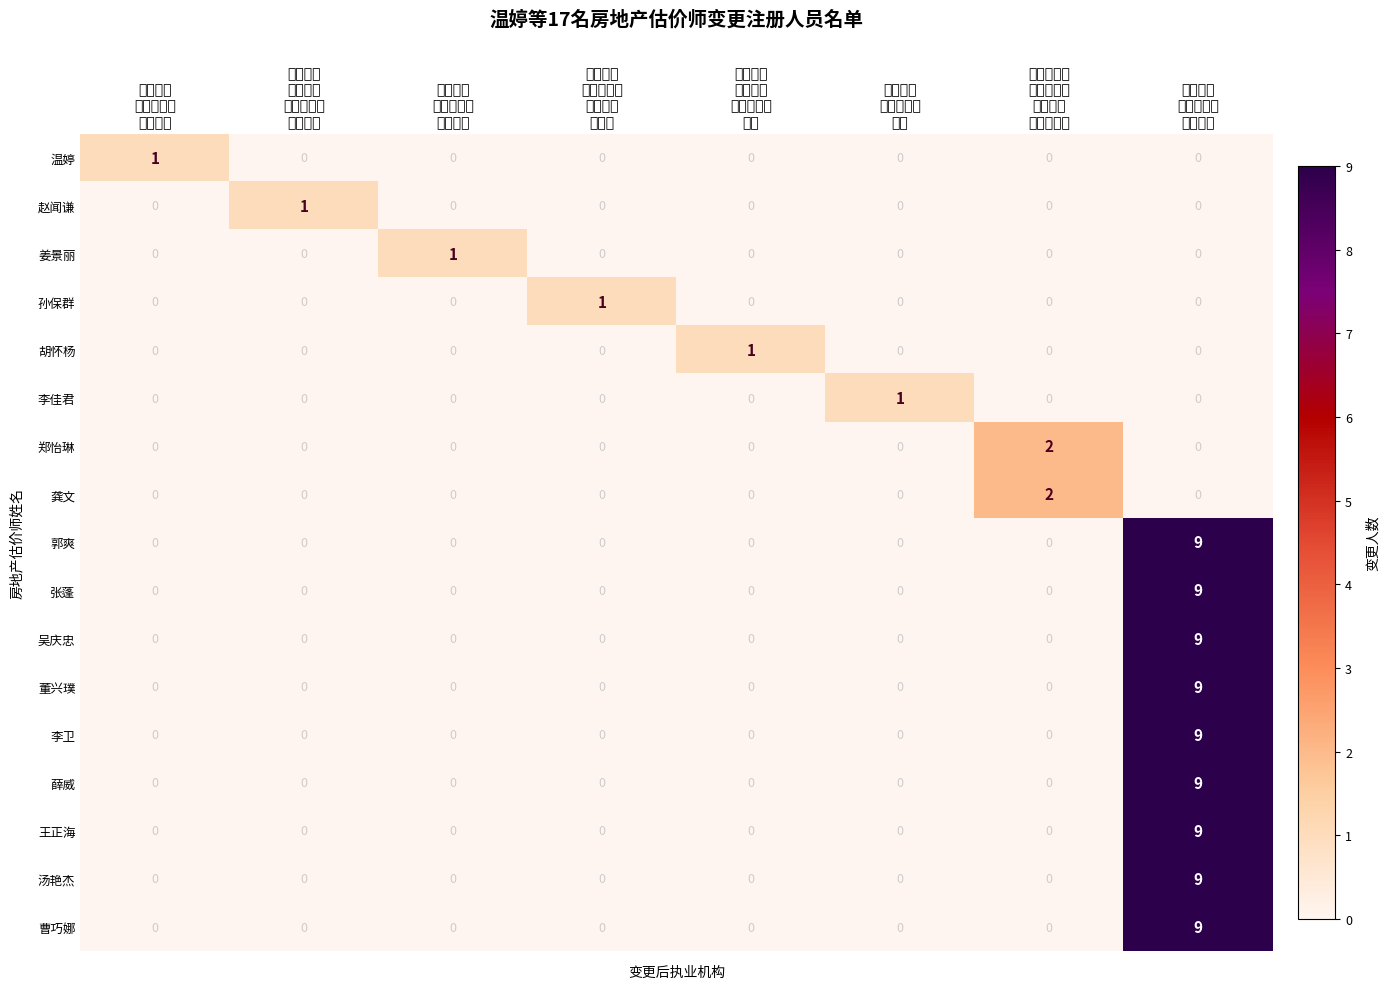

What is the greatest value displayed?

9